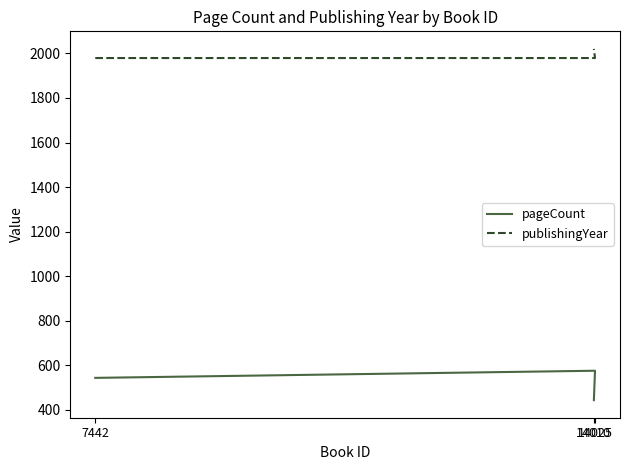

What is the lowest value of the pageCount series?

444